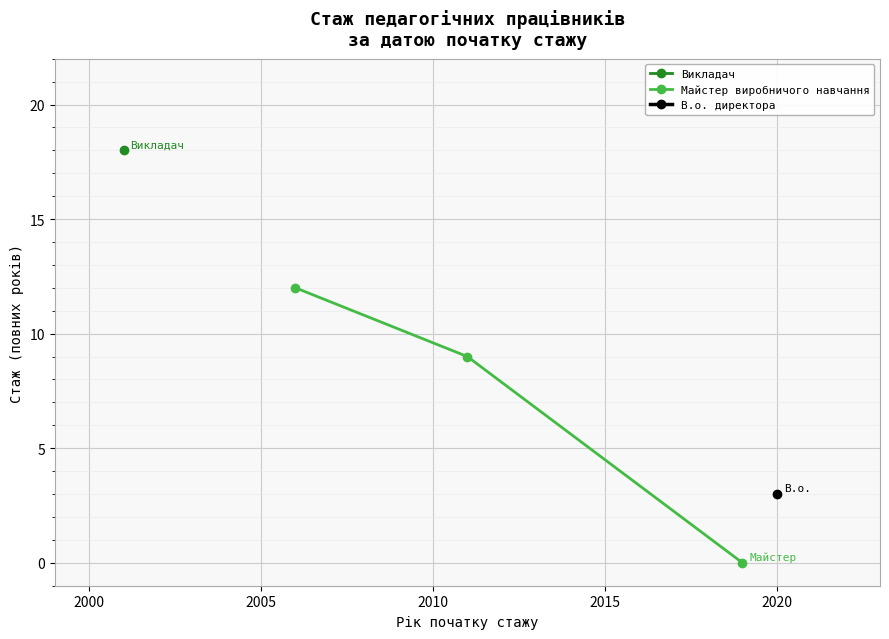

What is the maximum value for Майстер виробничого навчання?

12